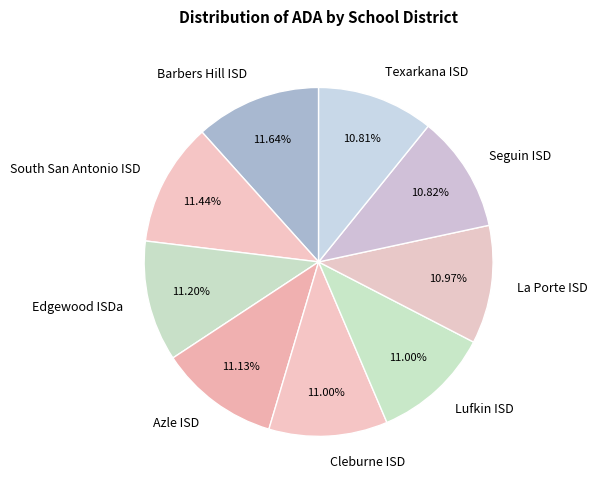

Is there a majority slice in this chart?

No